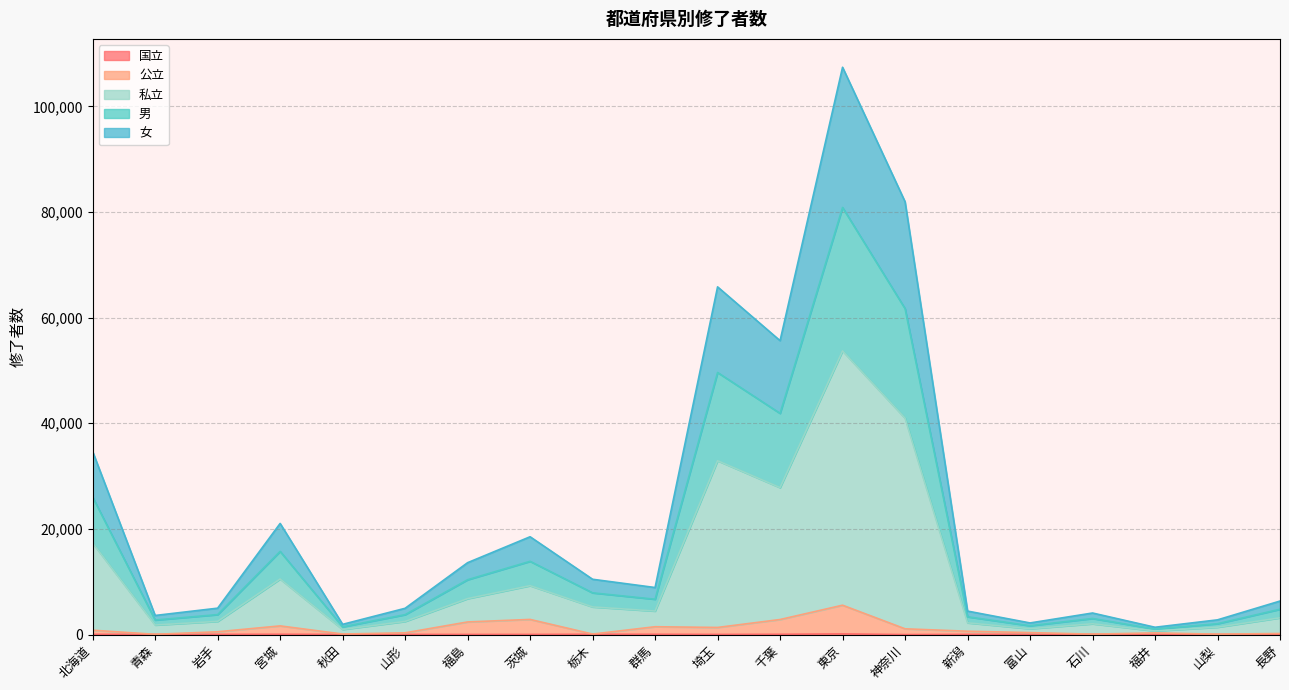

Between 新潟 and 福島, which is larger?

新潟